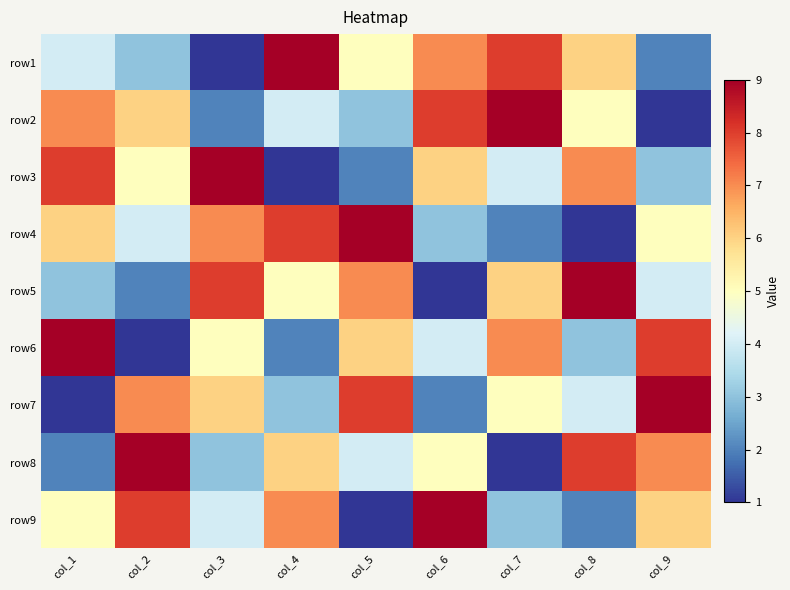

Reading left to right, extract all data points from this chart.

row1: col_1=4	col_2=3	col_3=1	col_4=9	col_5=5	col_6=7	col_7=8	col_8=6	col_9=2
row2: col_1=7	col_2=6	col_3=2	col_4=4	col_5=3	col_6=8	col_7=9	col_8=5	col_9=1
row3: col_1=8	col_2=5	col_3=9	col_4=1	col_5=2	col_6=6	col_7=4	col_8=7	col_9=3
row4: col_1=6	col_2=4	col_3=7	col_4=8	col_5=9	col_6=3	col_7=2	col_8=1	col_9=5
row5: col_1=3	col_2=2	col_3=8	col_4=5	col_5=7	col_6=1	col_7=6	col_8=9	col_9=4
row6: col_1=9	col_2=1	col_3=5	col_4=2	col_5=6	col_6=4	col_7=7	col_8=3	col_9=8
row7: col_1=1	col_2=7	col_3=6	col_4=3	col_5=8	col_6=2	col_7=5	col_8=4	col_9=9
row8: col_1=2	col_2=9	col_3=3	col_4=6	col_5=4	col_6=5	col_7=1	col_8=8	col_9=7
row9: col_1=5	col_2=8	col_3=4	col_4=7	col_5=1	col_6=9	col_7=3	col_8=2	col_9=6